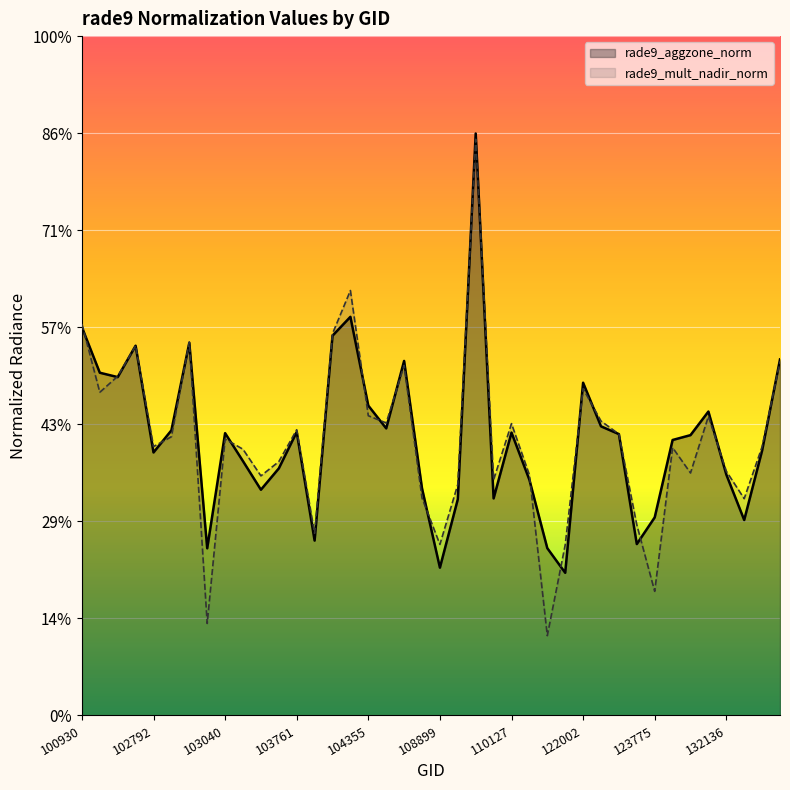

What are all the series names shown in the legend?

rade9_aggzone_norm, rade9_mult_nadir_norm